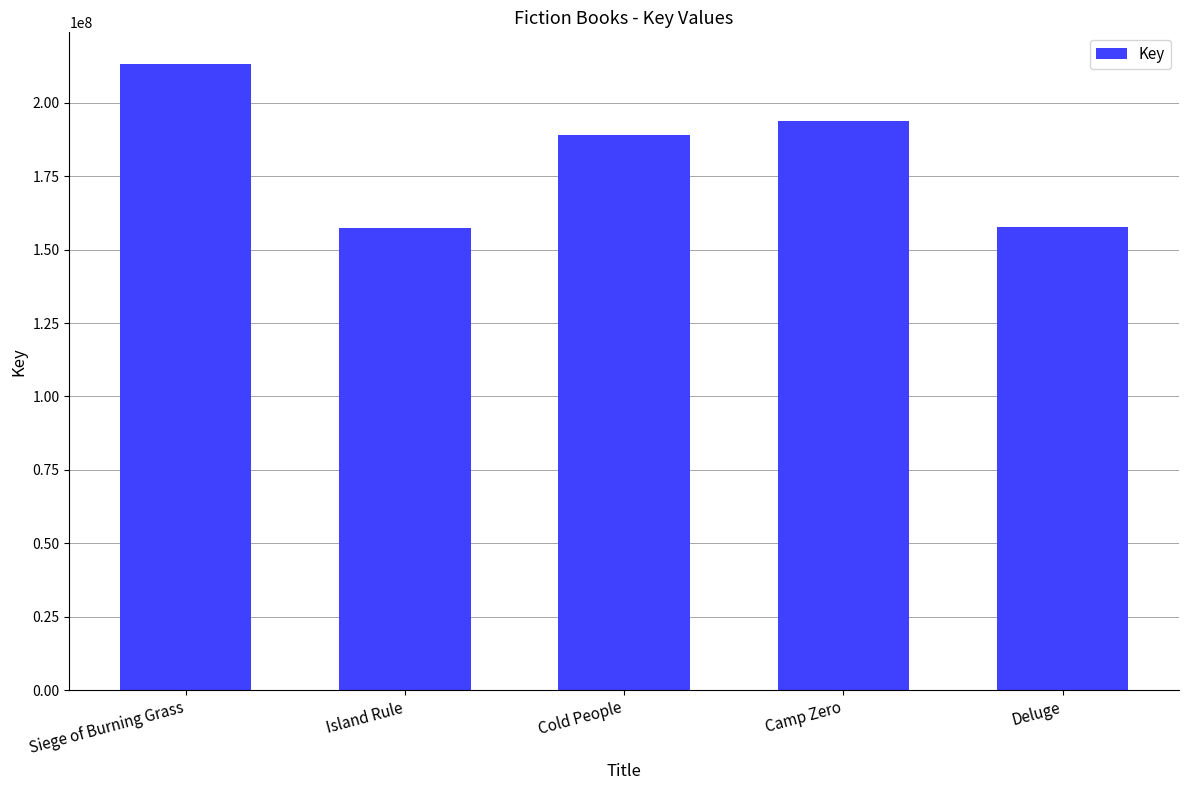

How many data points are less than 189051185?

2